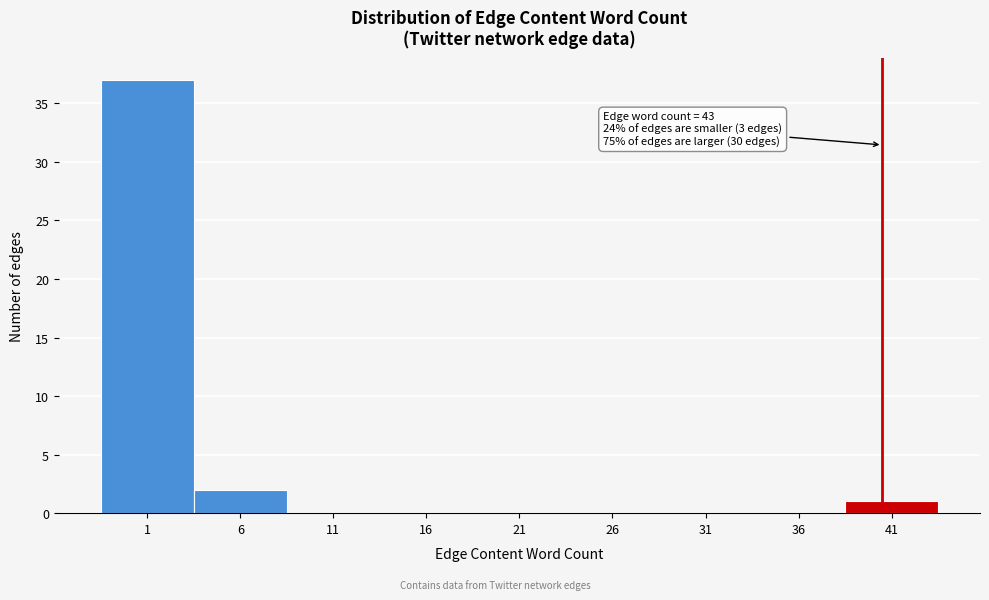

Reading left to right, list all the values displayed in this chart.

1=37	6=2	11=0	16=0	21=0	26=0	31=0	36=0	41=1